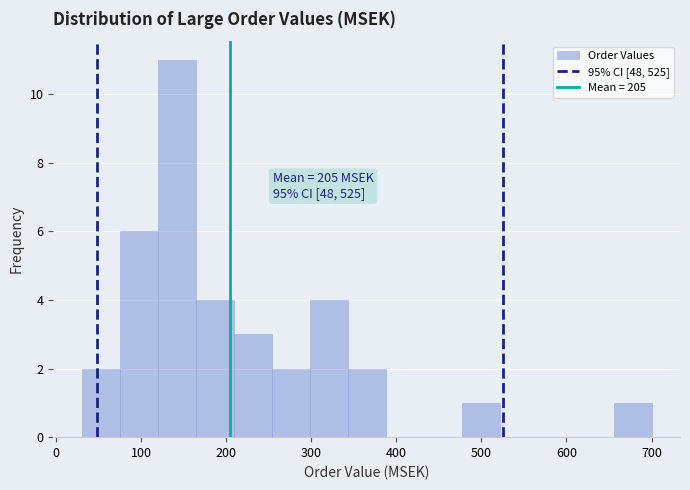

Which range on the x-axis has the tallest bar?

120 to 160